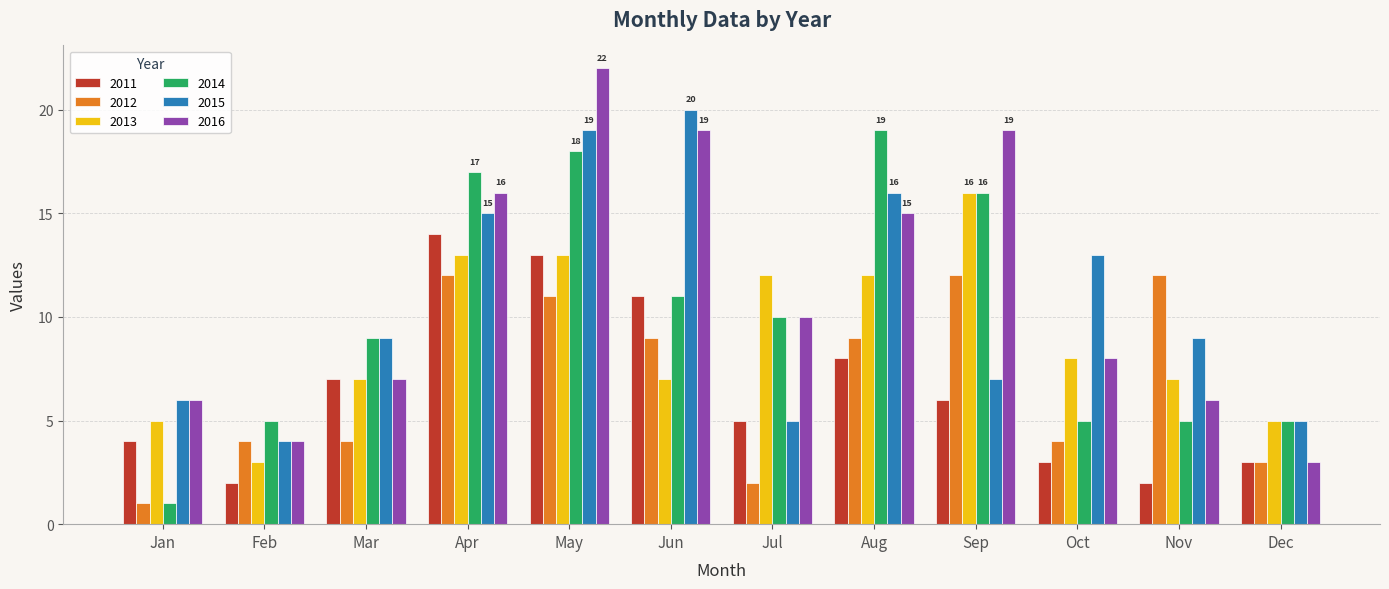

What is the total value across all series at Aug?

79